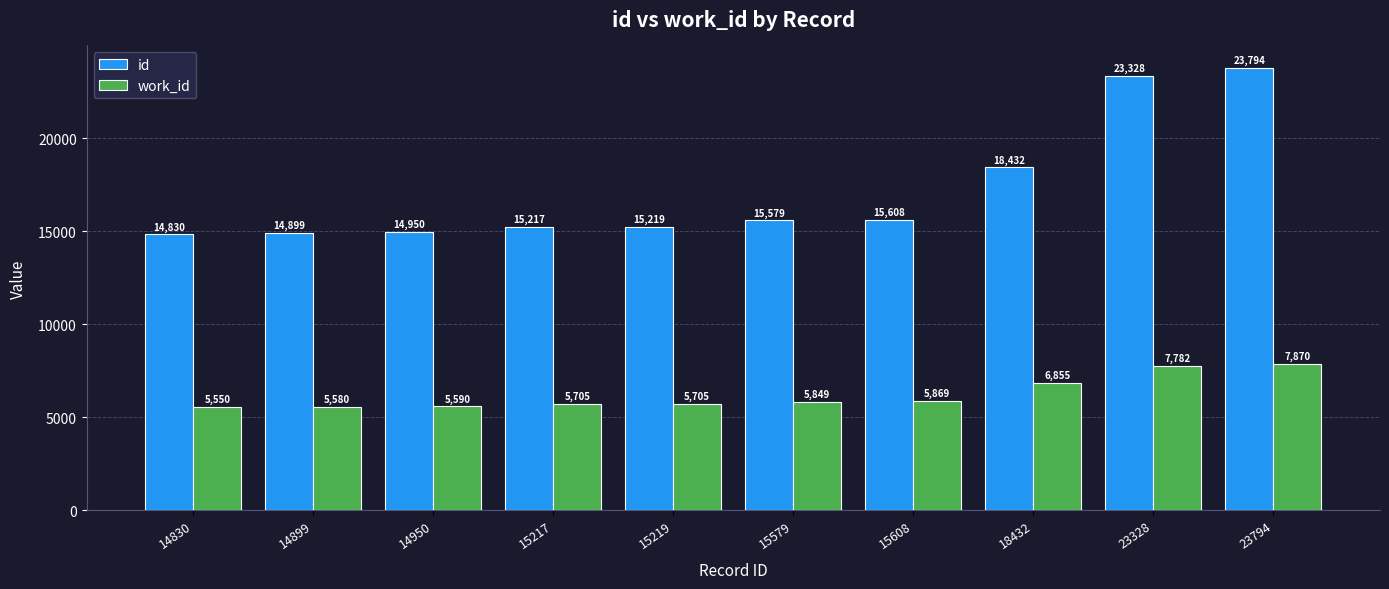

Reading right to left, extract all data points from this chart.

id: 23794=23794	23328=23328	18432=18432	15608=15608	15579=15579	15219=15219	15217=15217	14950=14950	14899=14899	14830=14830
work_id: 23794=7870	23328=7782	18432=6855	15608=5869	15579=5849	15219=5705	15217=5705	14950=5590	14899=5580	14830=5550